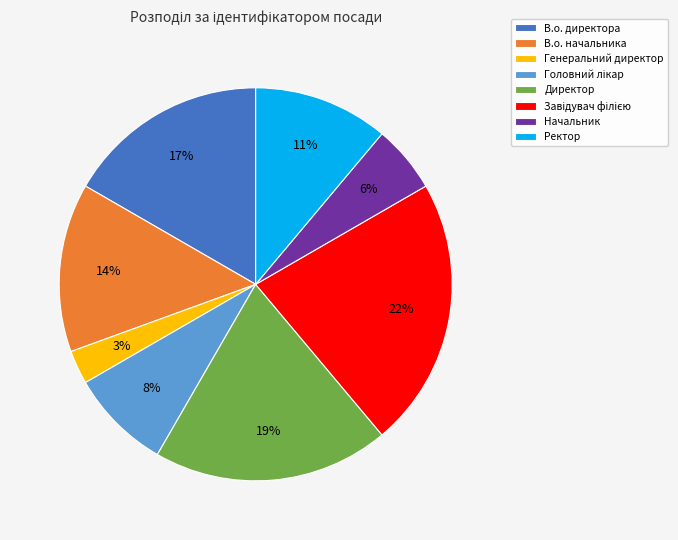

Which has a higher value, В.о. начальника or Начальник?

В.о. начальника